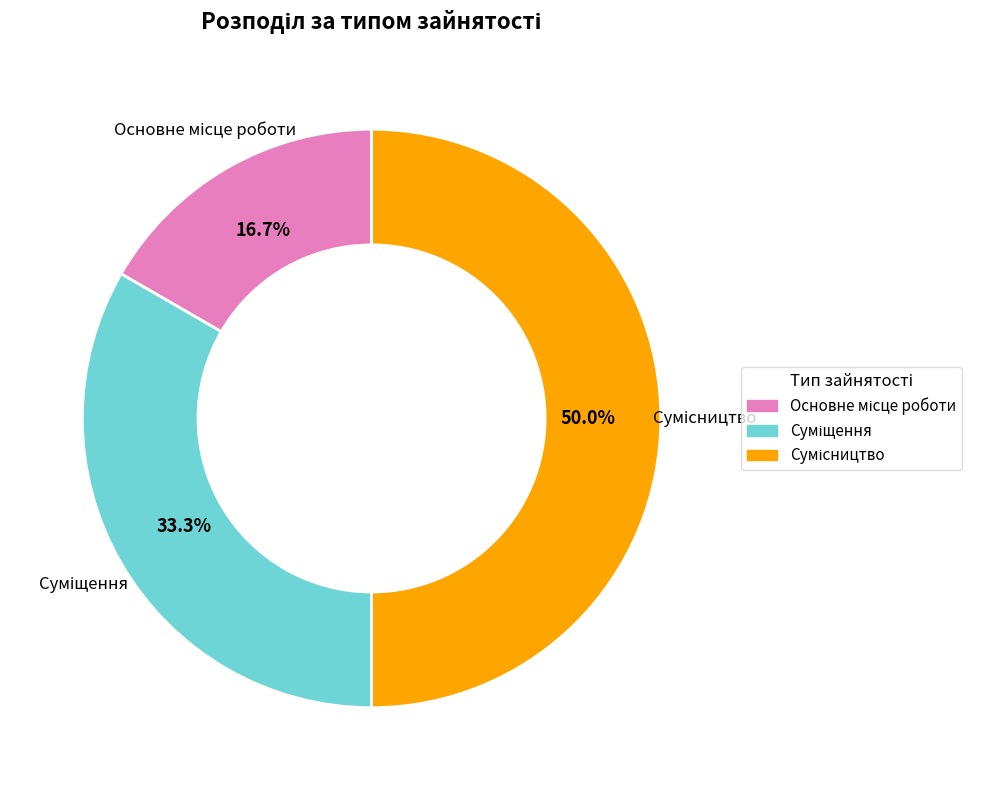

What percentage do Сумісництво and Основне місце роботи together represent?

66.7%